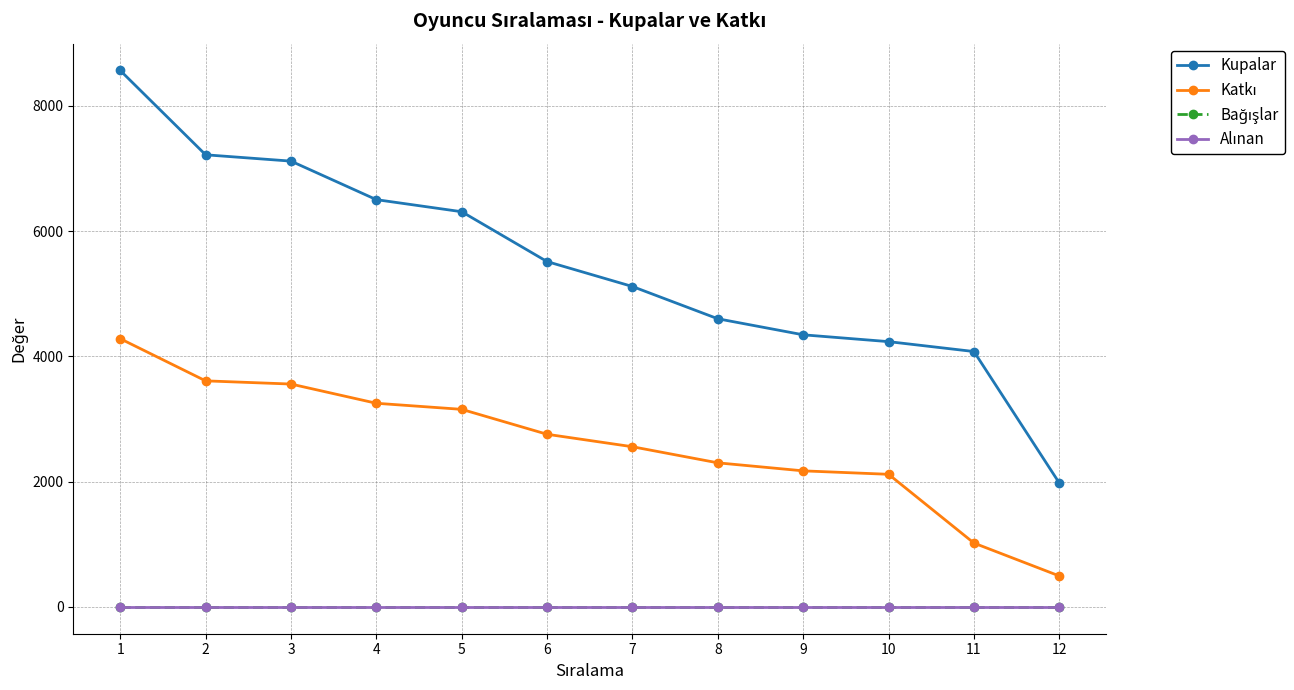

At how many categories does at least one series exceed 3789?

11